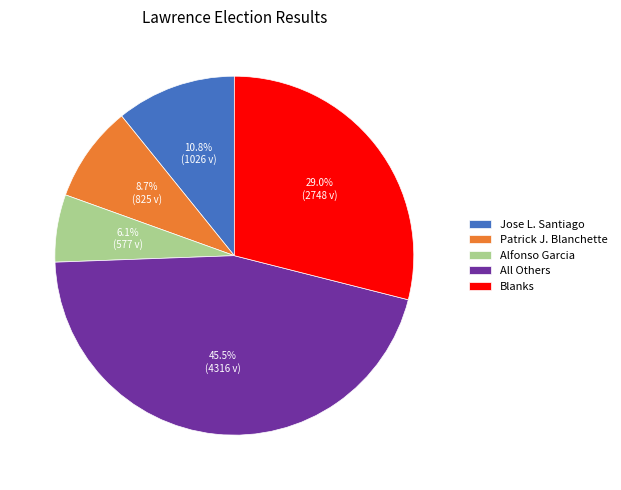

How many slices are in this pie chart?

5